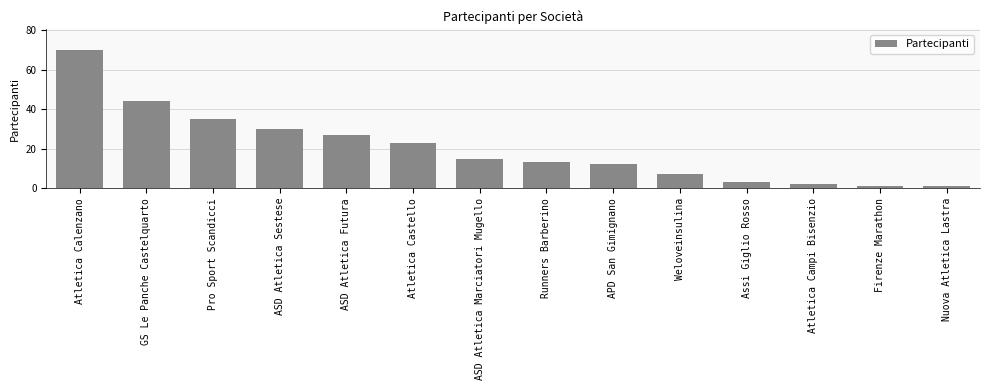

How many data points are less than 15?

7